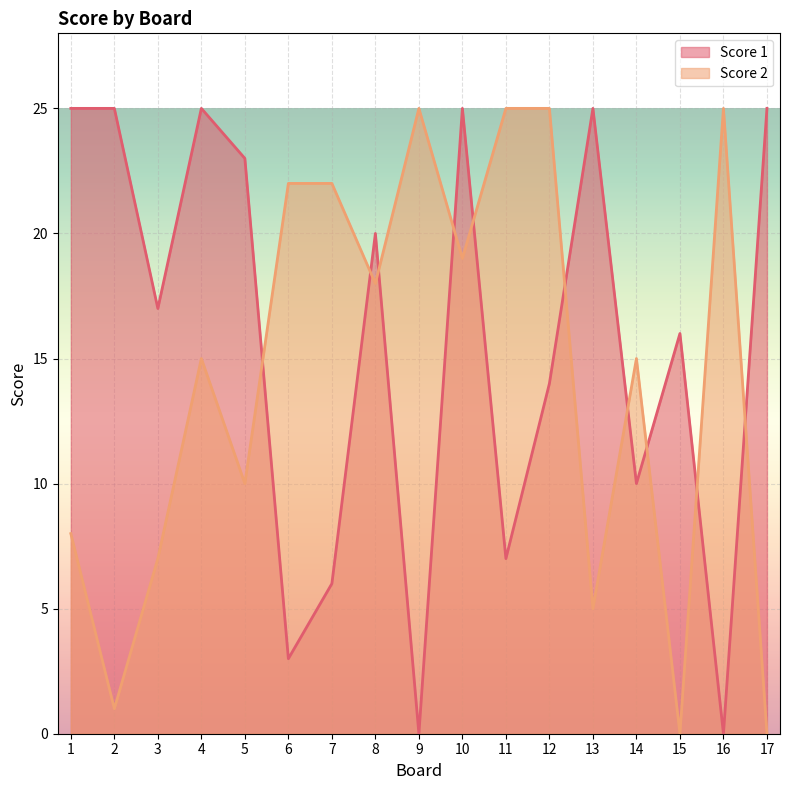

What are all the series names shown in the legend?

Score 1, Score 2